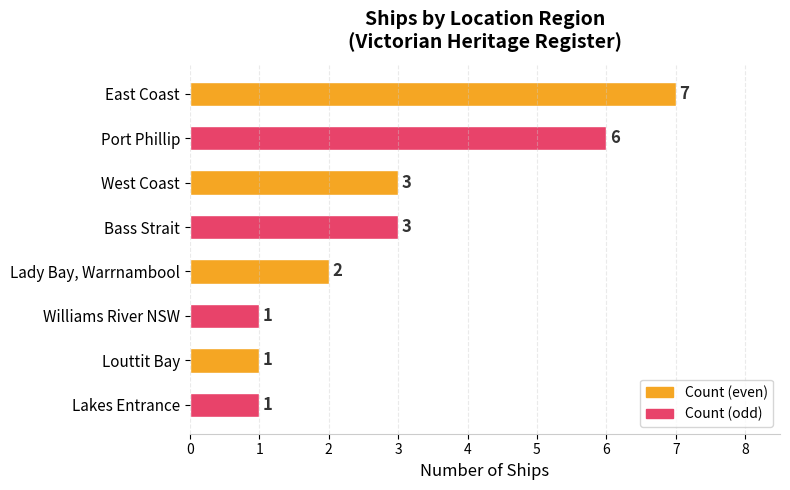

What is the sum of the values at Port Phillip and Lady Bay, Warrnambool?

8